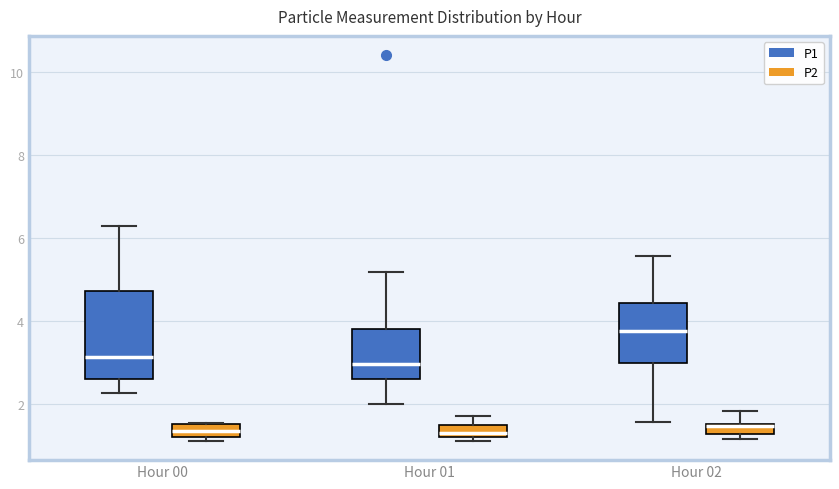

Where does the upper whisker of the box for Hour 01 (P2) end on the y-axis? The values are not printed on the chart, so give them approximately, as read against the axis.

1.8